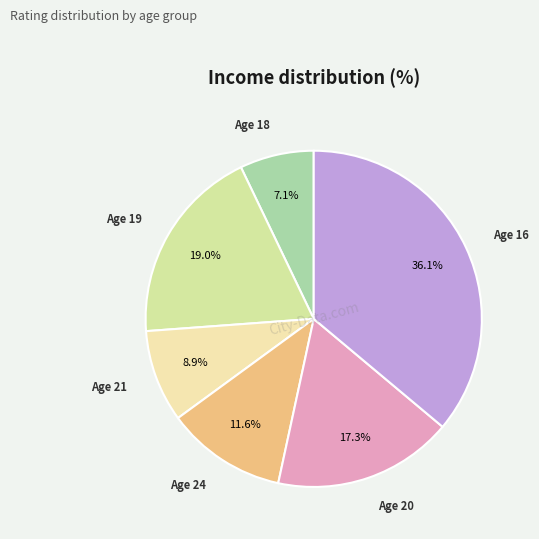

How many segments does this pie chart have?

6